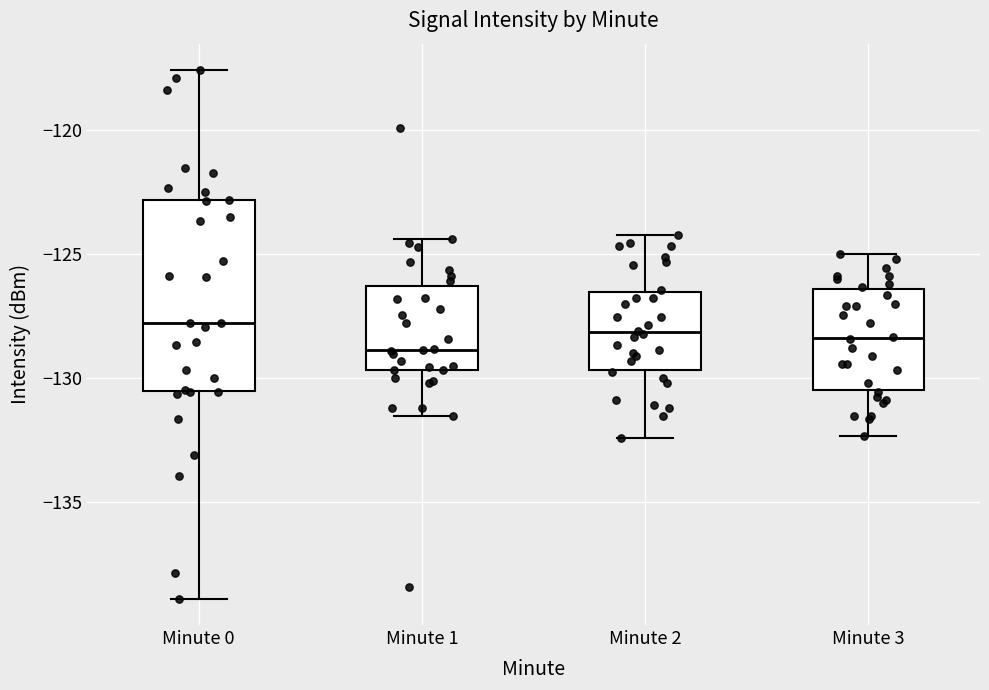

Reading left to right, read every box against the y-axis: the position of its median line, the range the box covers, and the ends of its whiskers. The values are not printed on the chart, so give them approximately, as read against the axis.

Minute 0: median -128.0, box -130.5 to -123.0, whiskers -139.0 to -117.5
Minute 1: median -129.0, box -129.5 to -126.5, whiskers -131.5 to -124.5
Minute 2: median -128.0, box -129.5 to -126.5, whiskers -132.5 to -124.0
Minute 3: median -128.5, box -130.5 to -126.5, whiskers -132.5 to -125.0